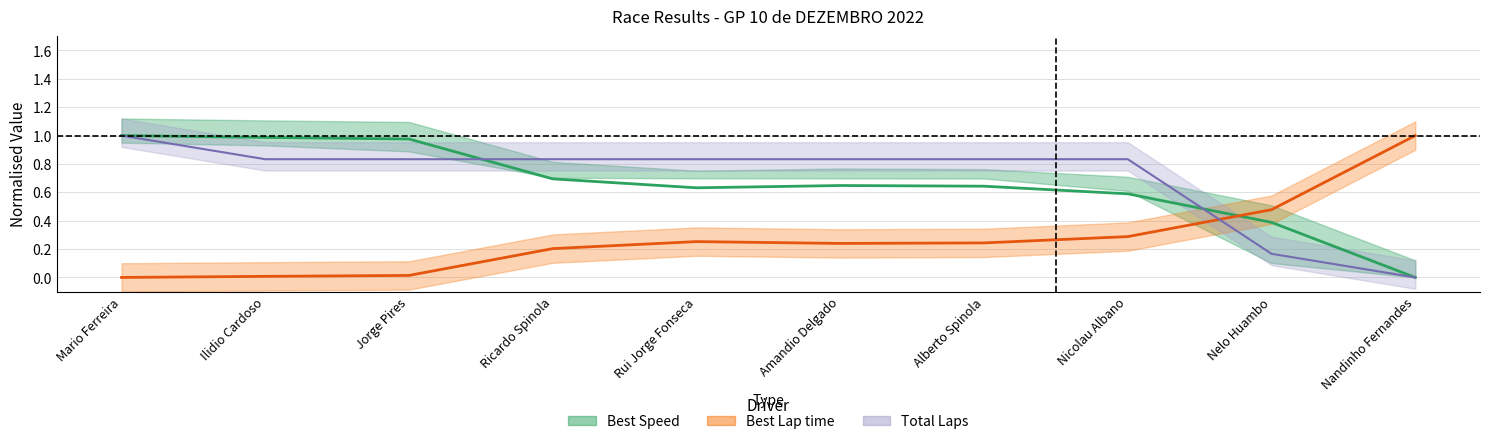

What is the difference between the maximum and minimum values in the Total Laps series?

1.0